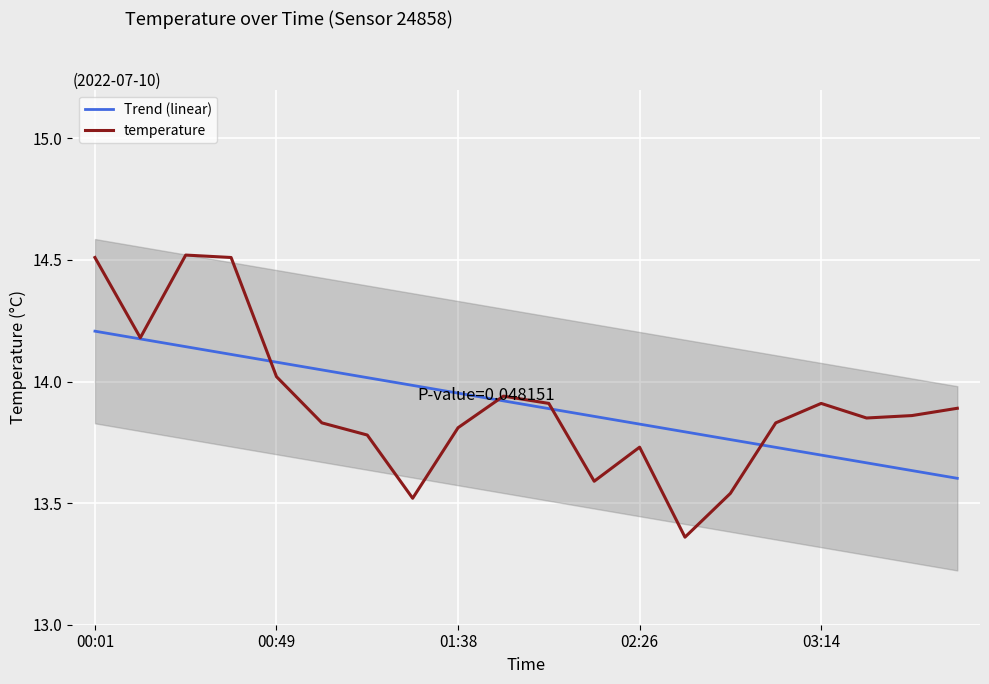

How many times do temperature and Trend (linear) cross each other?

4